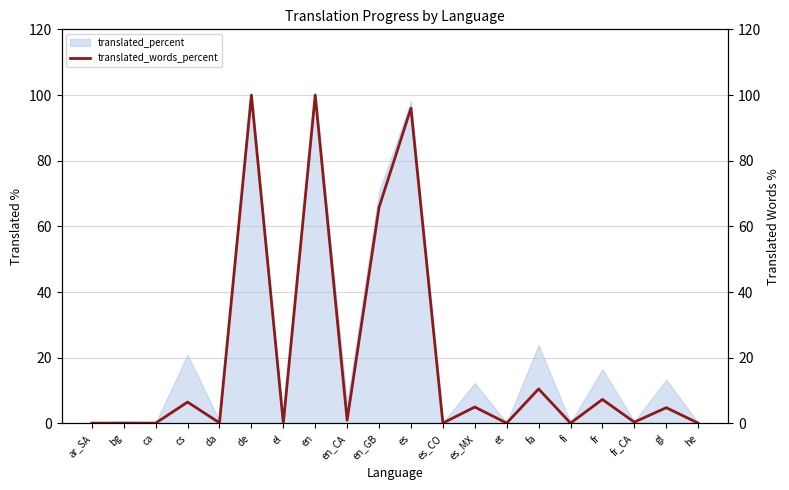

What is the greatest value displayed?

100.0